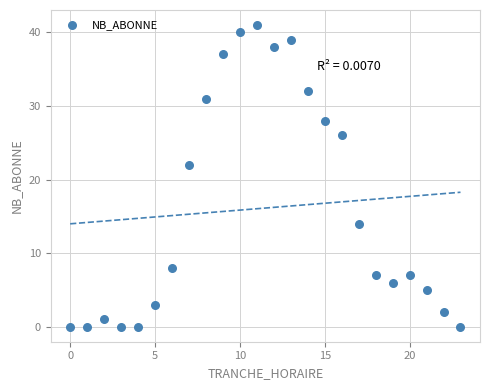

What is the range of Y values (max minus min)?

41